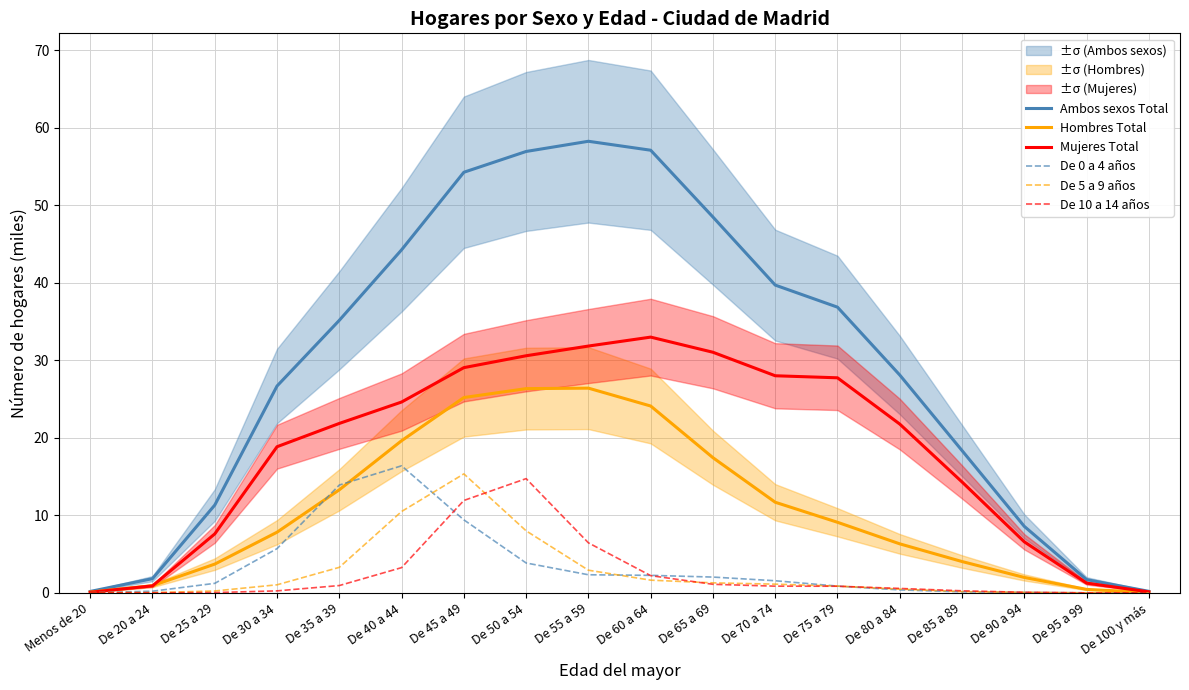

What is the difference between the maximum and minimum values in the De 10 a 14 años series?

14.7